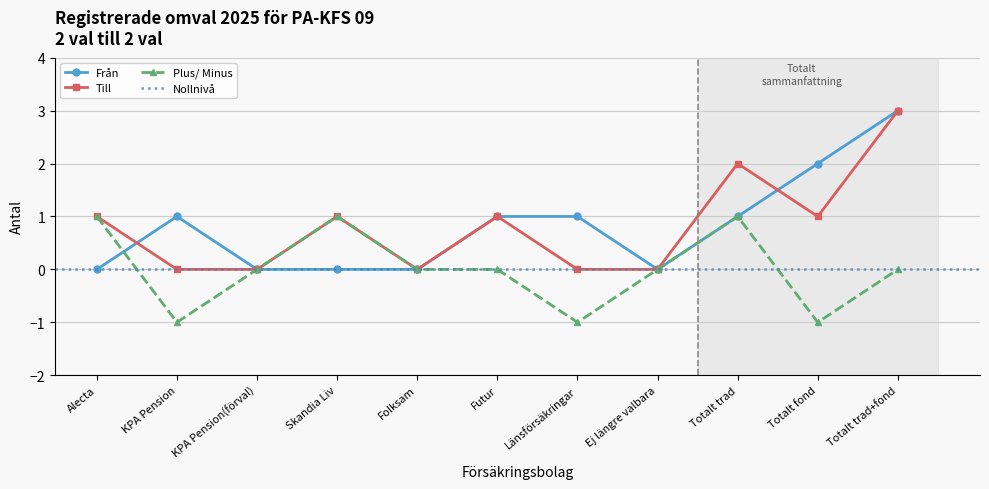

True or false: Från has a value of 1 at Länsförsäkringar.

True